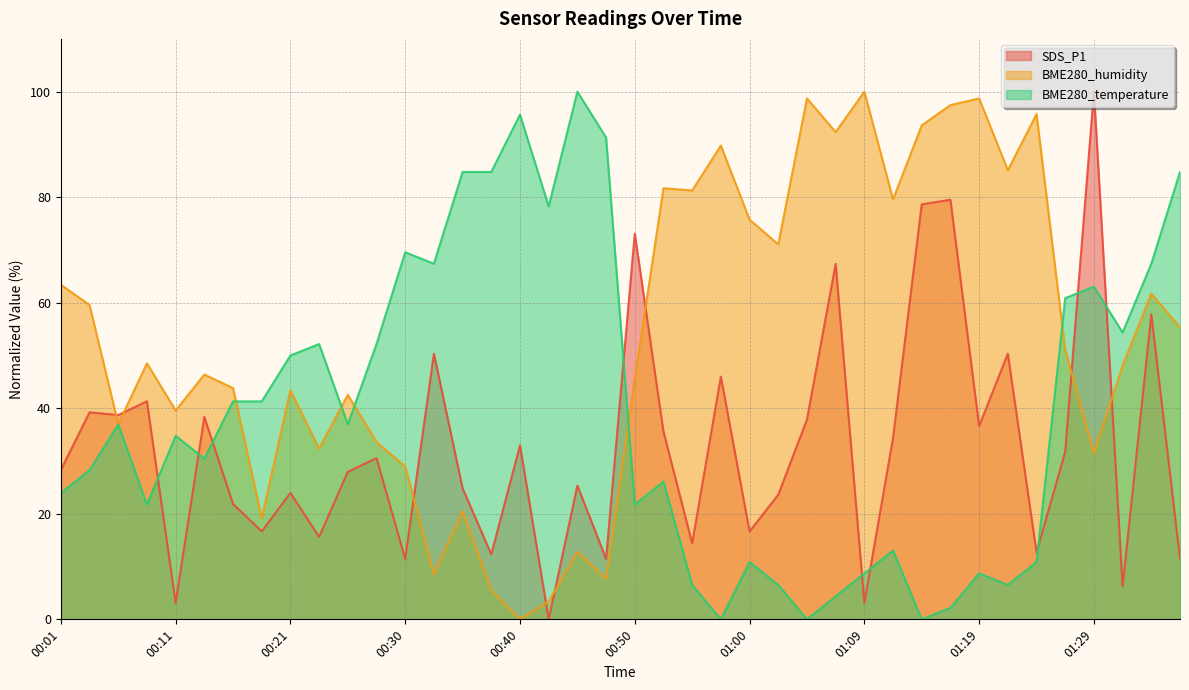

True or false: BME280_humidity and SDS_P1 intersect in this chart.

True